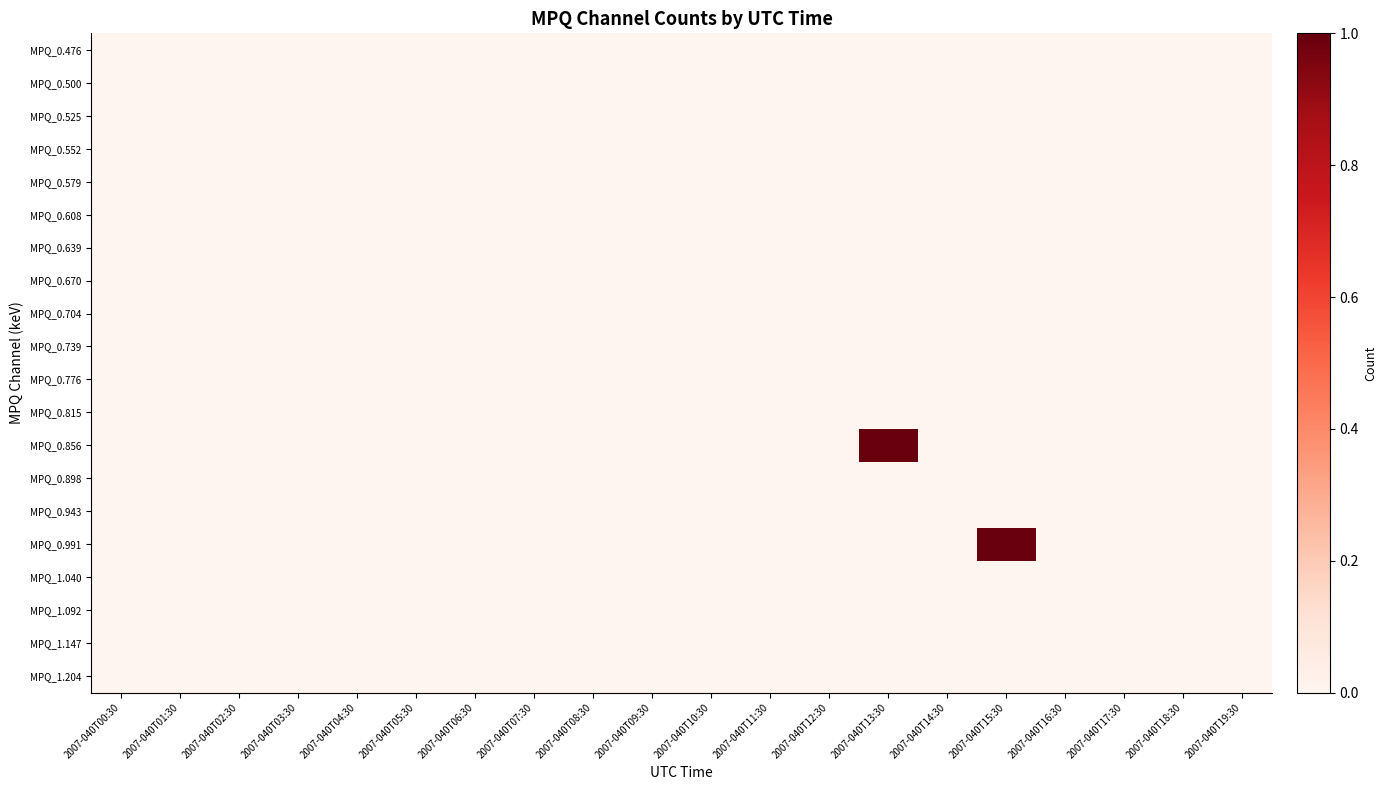

Which series changed the most between 2007-040T15:30 and 2007-040T19:30?

MPQ_0.991